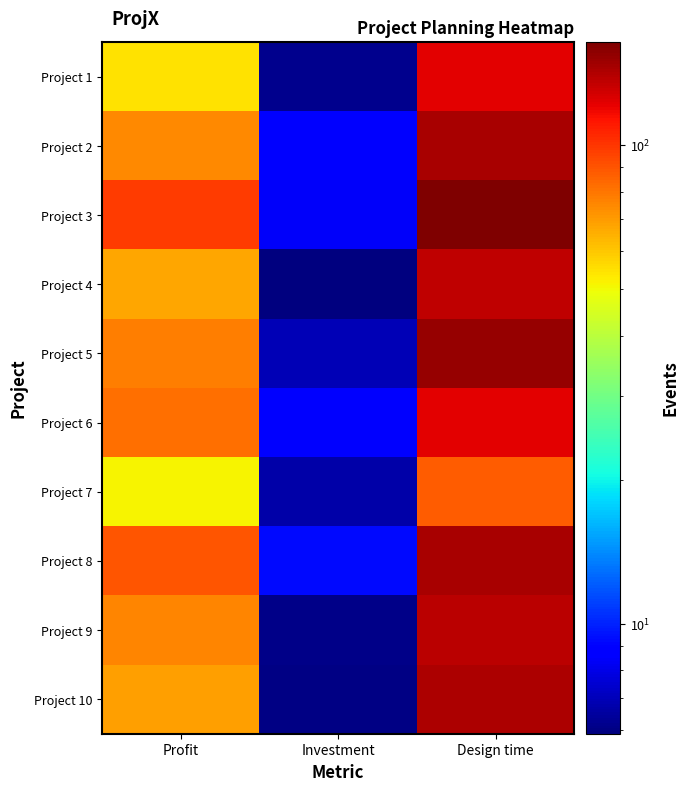

Count the number of categories in the chart.

3